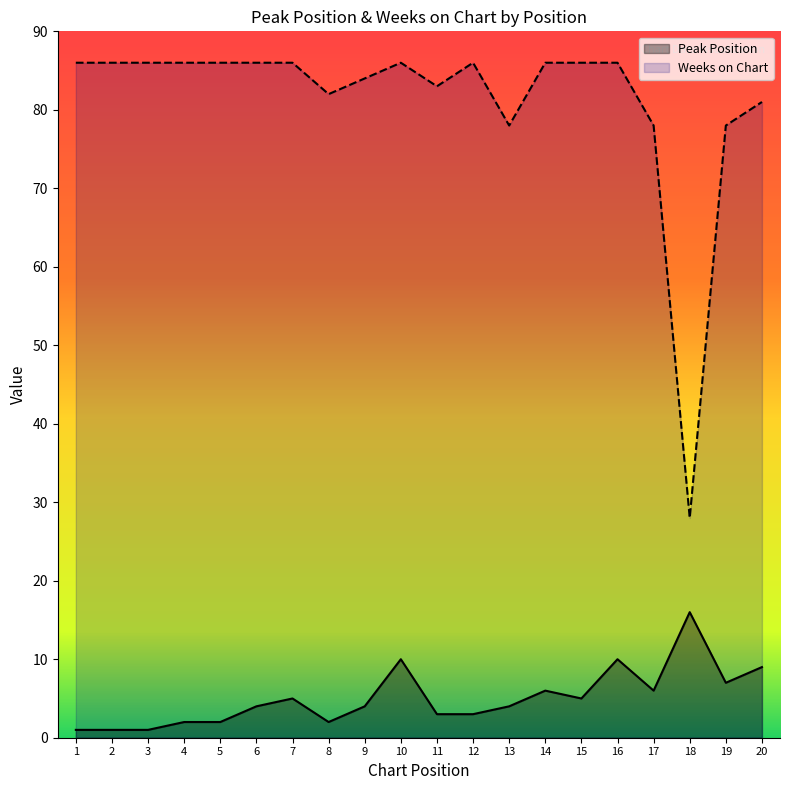

What is the difference between the second highest and minimum values in the Peak Position series?

9